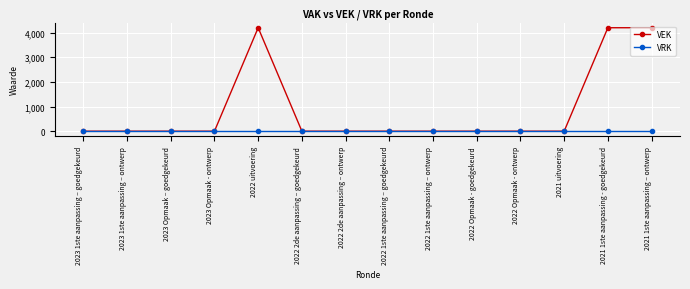

True or false: VEK has more than 0 points higher than both neighbors.

True